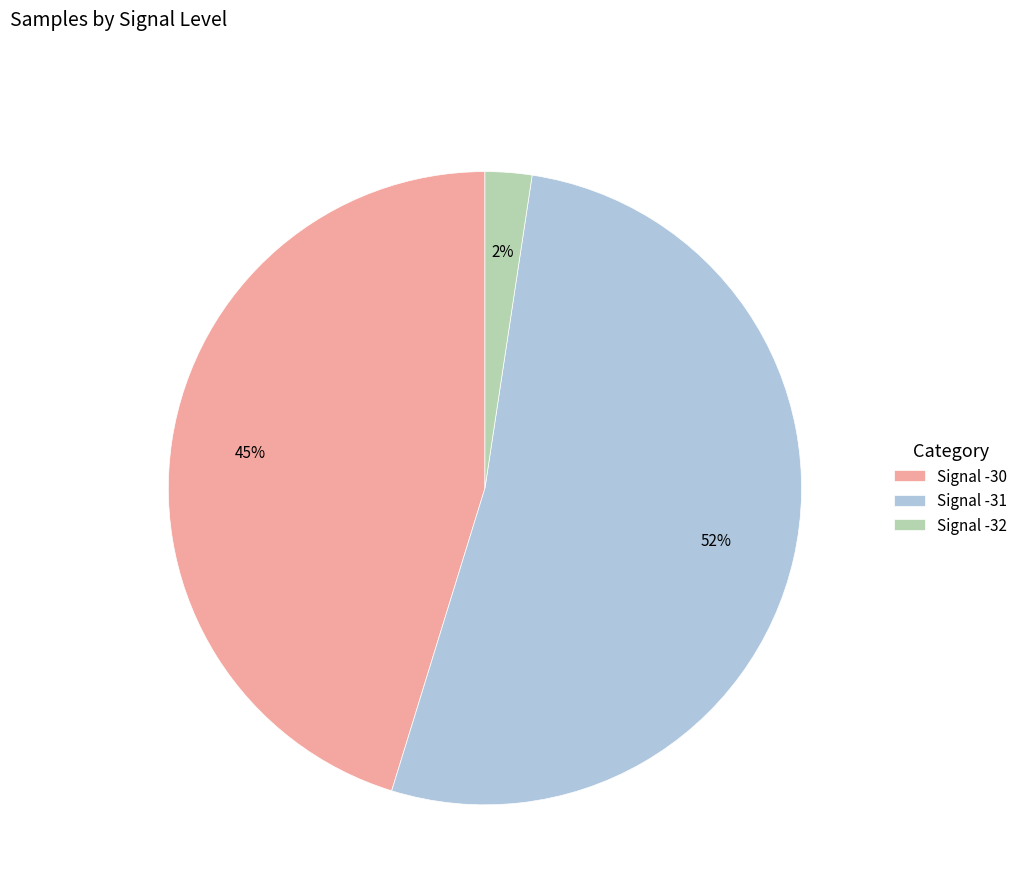

Count the number of slices in the pie.

3